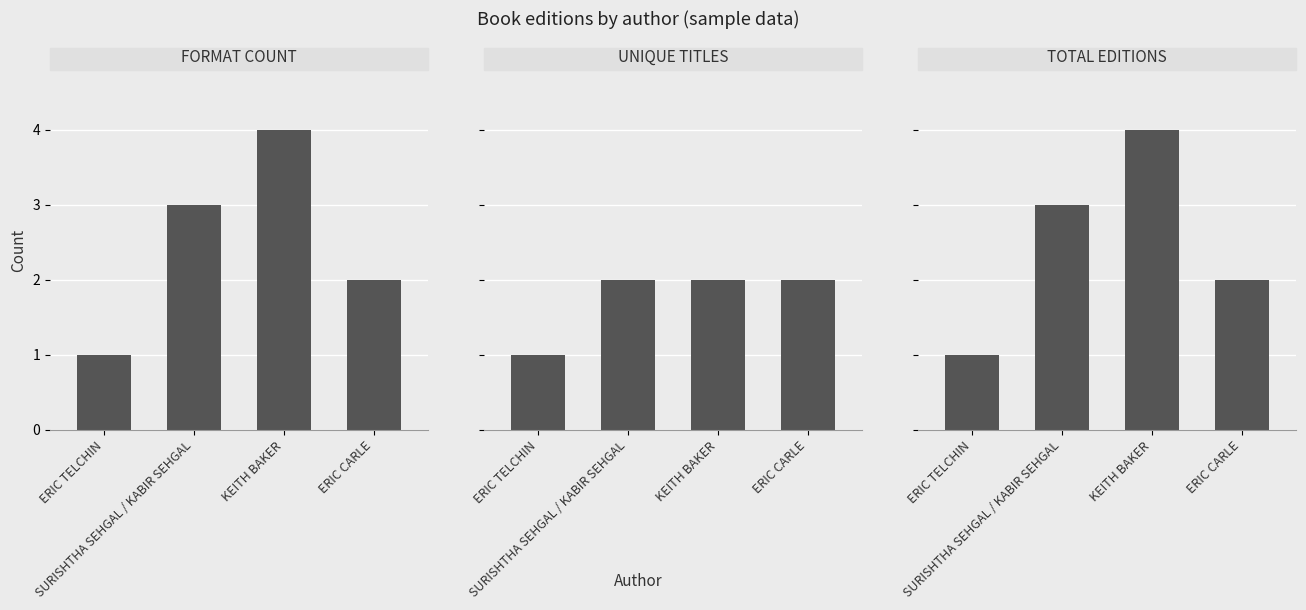

Are the bars horizontal?

No